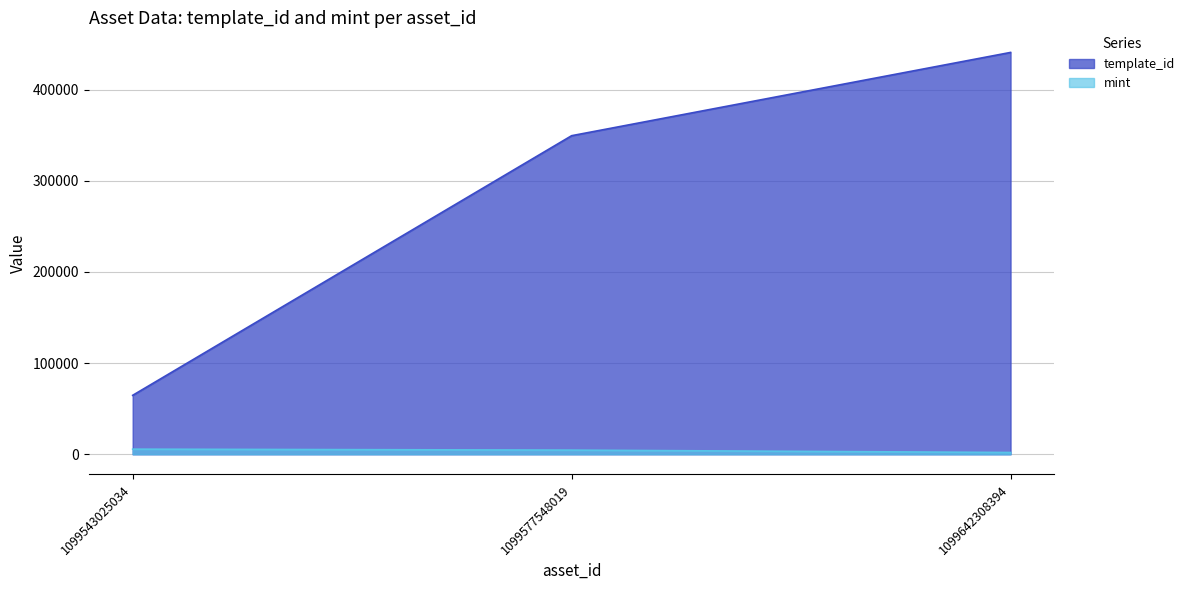

List the labels in order of template_id value, largest first.

1099642308394, 1099577548019, 1099543025034